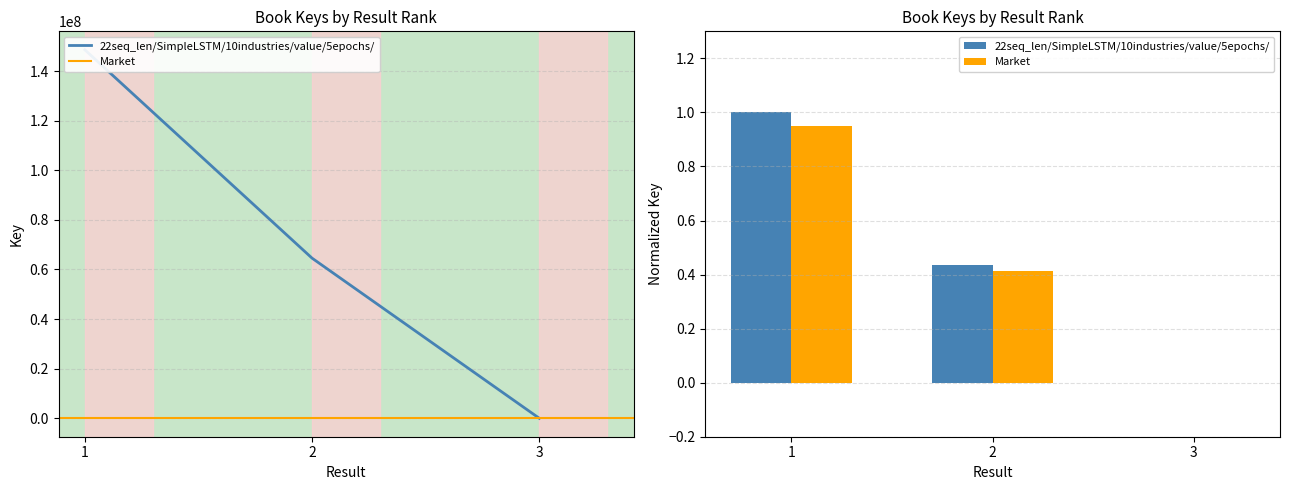

Reading right to left, what are all the values shown in this chart?

22seq_len/SimpleLSTM/10industries/value/5epochs/: 0.0	0.4	1.0
Market: 0.0	0.4	0.9